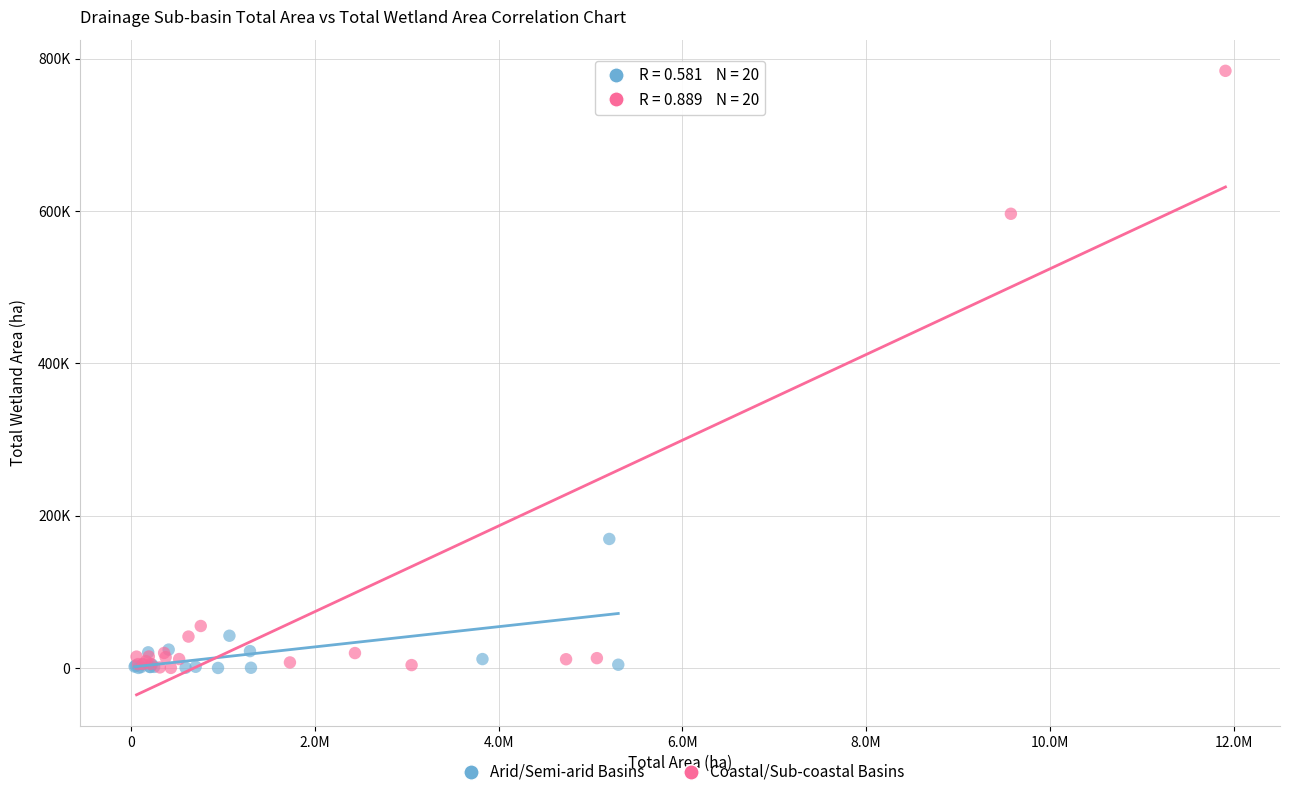

What are all the series names shown in the legend?

Arid/Semi-arid Basins, Coastal/Sub-coastal Basins